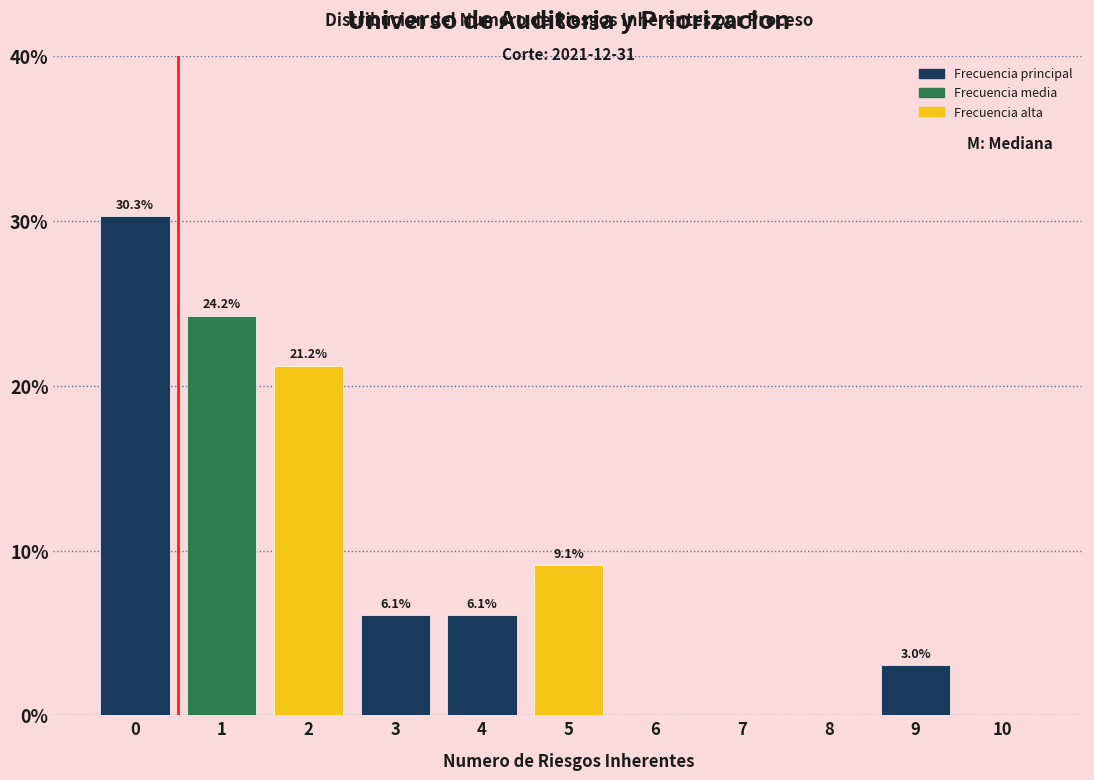

Reading left to right, list all the values displayed in this chart.

0=30.3	1=24.2	2=21.2	3=6.1	4=6.1	5=9.1	6=0.0	7=0.0	8=0.0	9=3.0	10=0.0